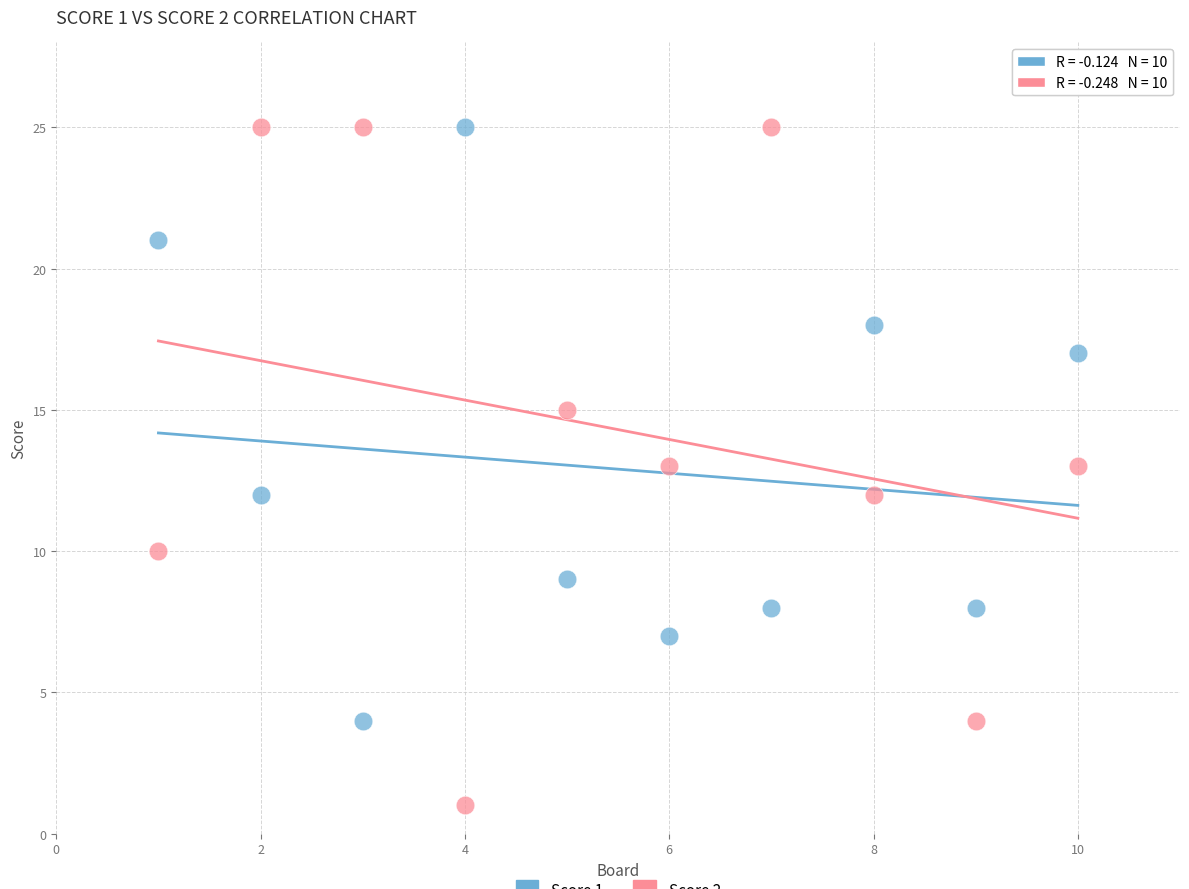

Across all data points, what is the range of Y values (max minus min)?

24